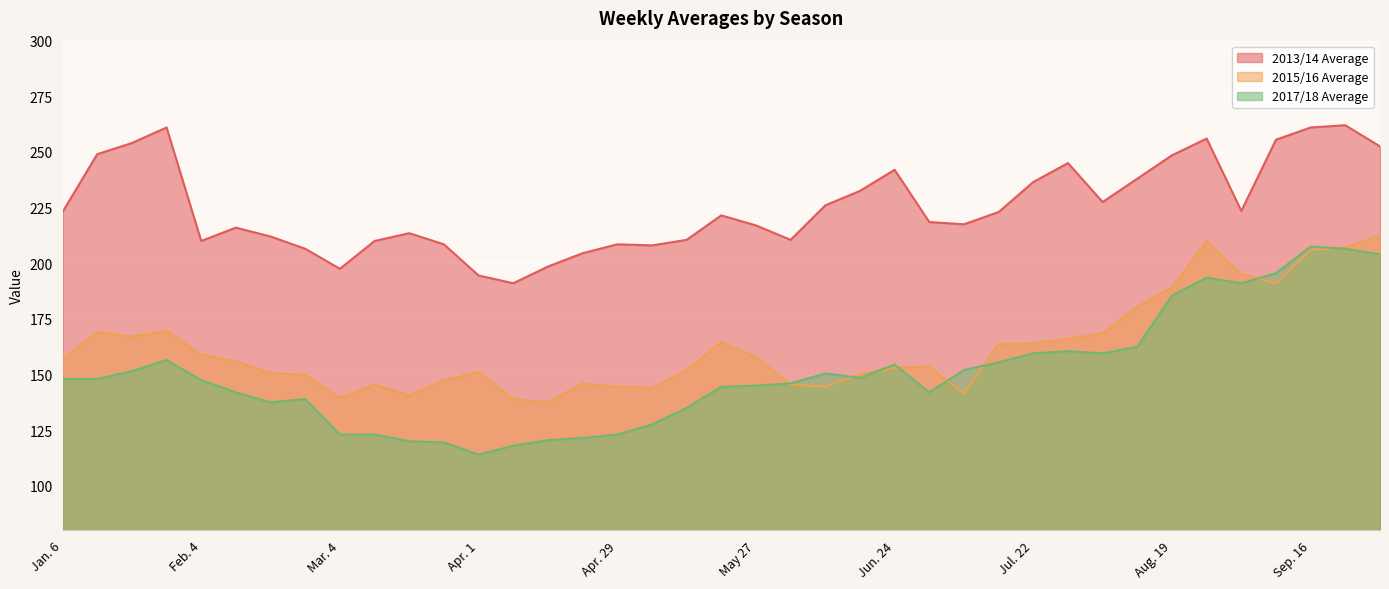

Which series has the widest spread of values?

2017/18 Average